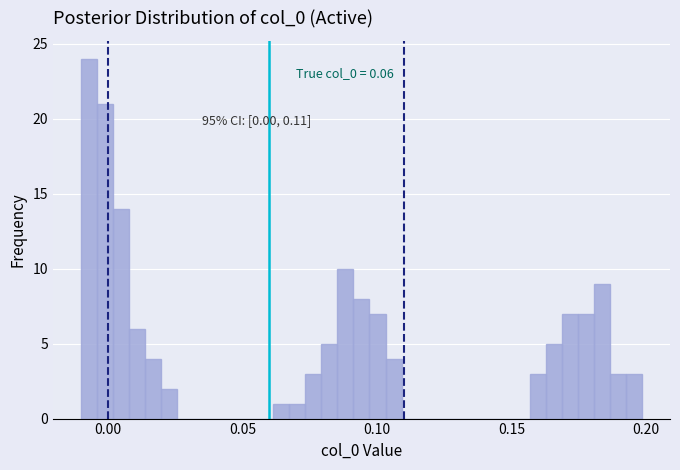

Around what value on the x-axis is the tallest bar? Give the approximate position of its centre, as read against the axis.

-0.005